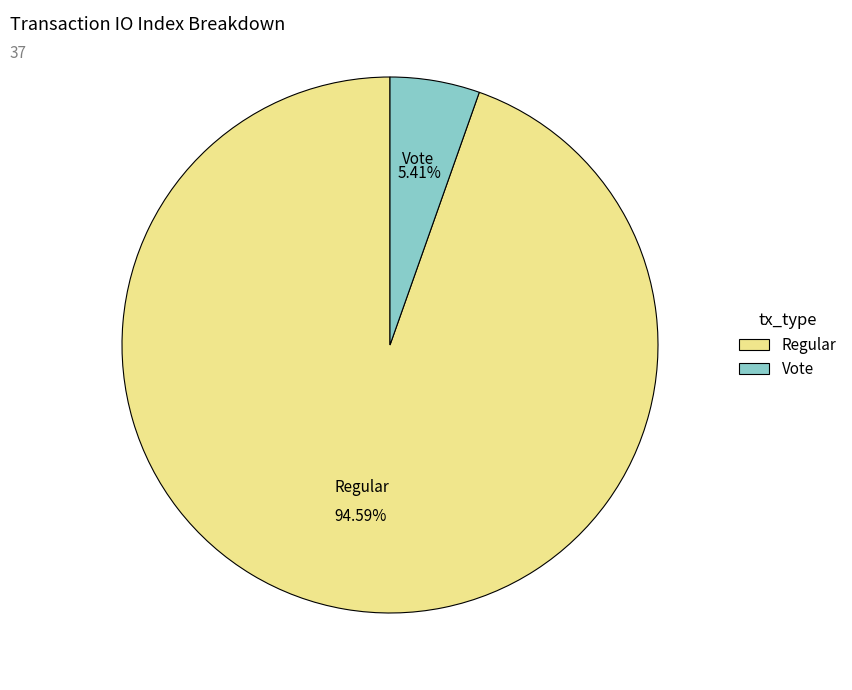

Is there any slice that represents more than half of the pie?

Yes